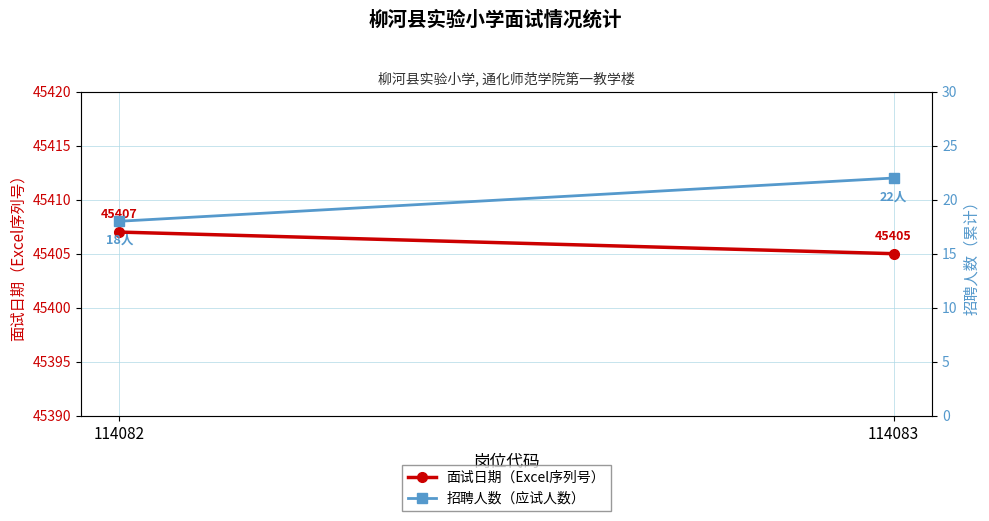

Which series has the widest spread of values?

招聘人数（应试人数）